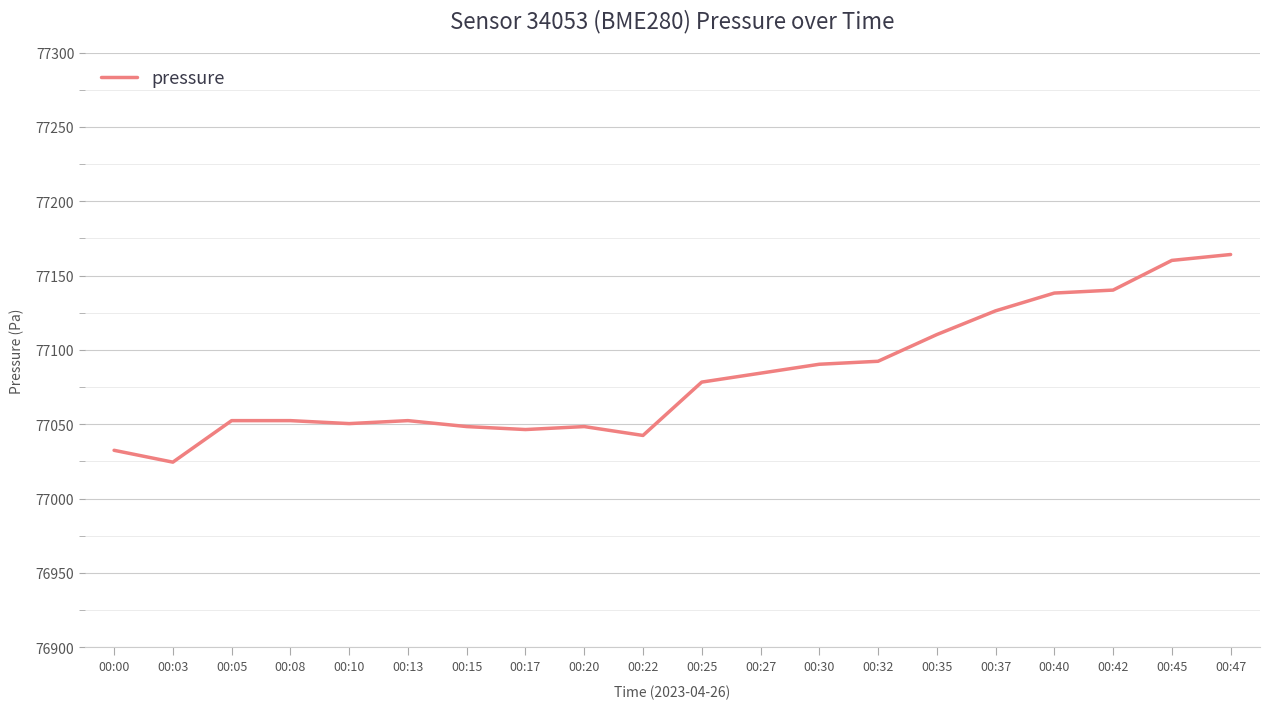

Is it true that the value at 00:05 is 77052.4?

True